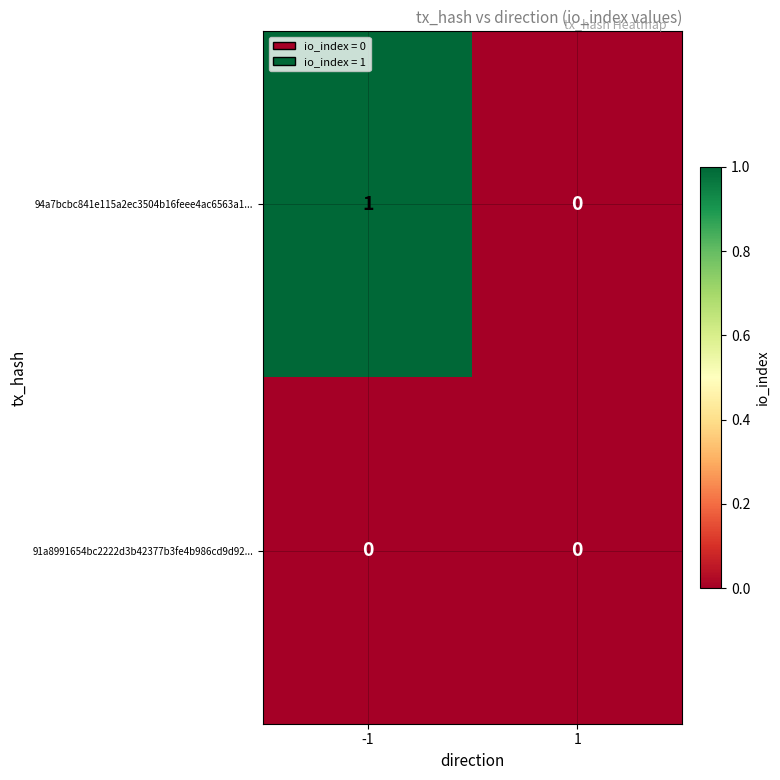

The value of 94a7bcbc841e115a2ec3504b16feee4ac6563a1... at 1 is -1. True or false?

False